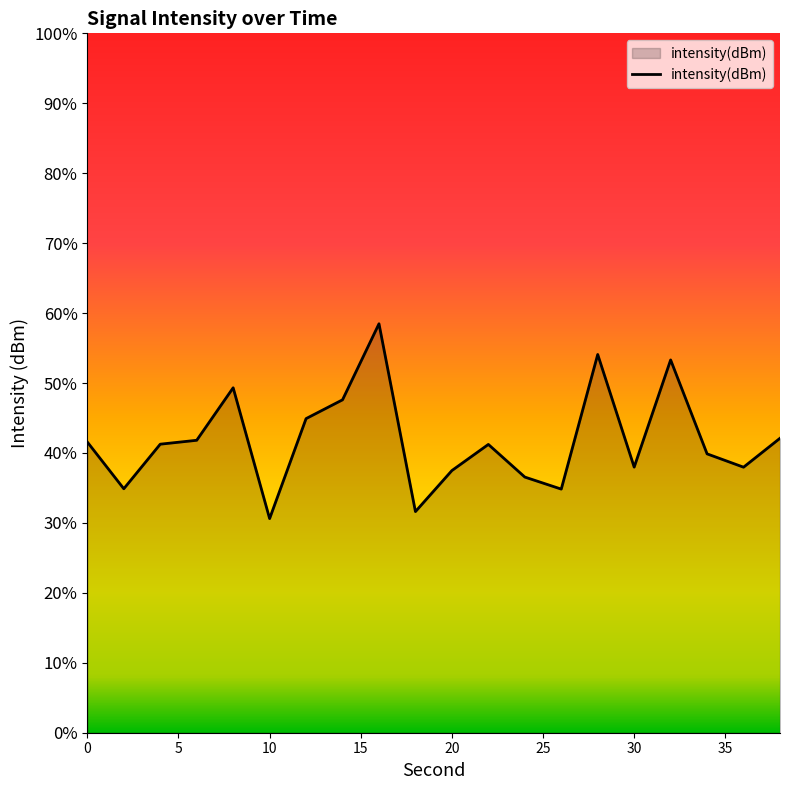

Is it true that the value at 0 is -194.9?

False